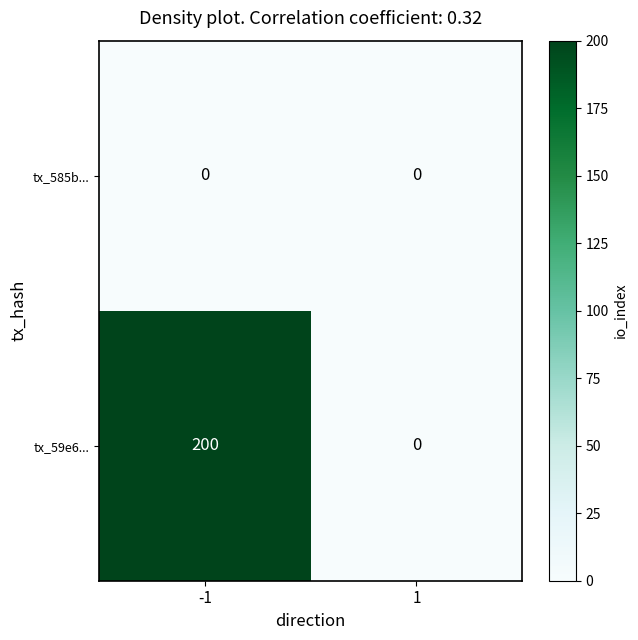

Which series changed the most between -1 and 1?

tx_59e6...